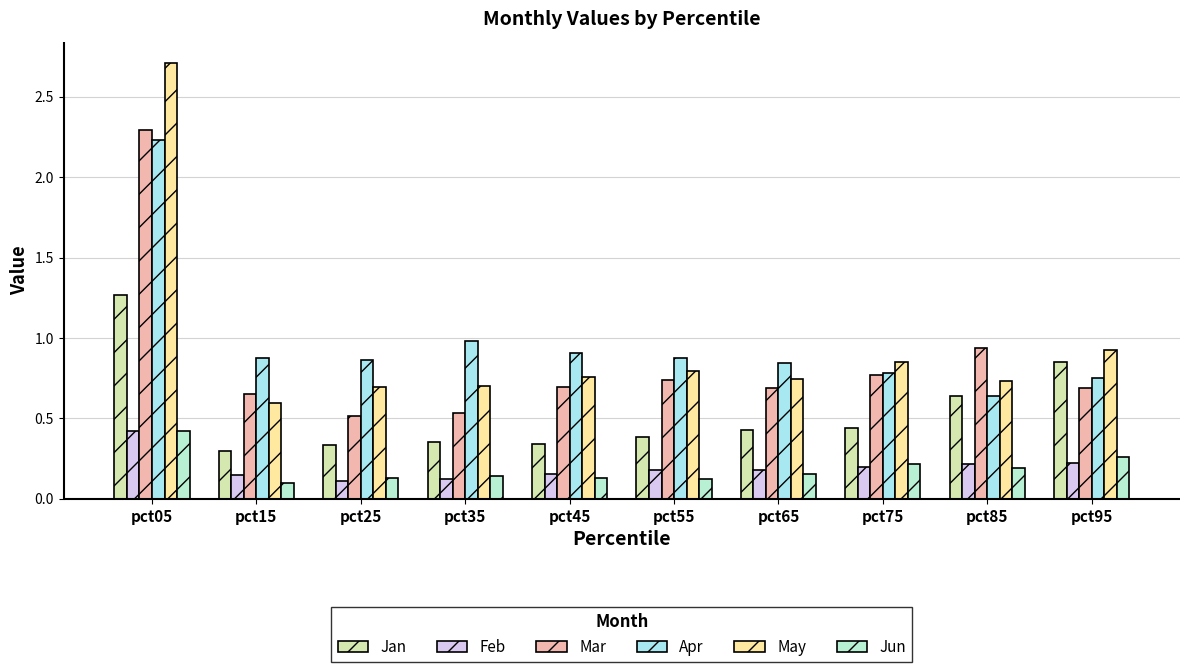

Which has a higher value, pct55 or pct05?

pct05